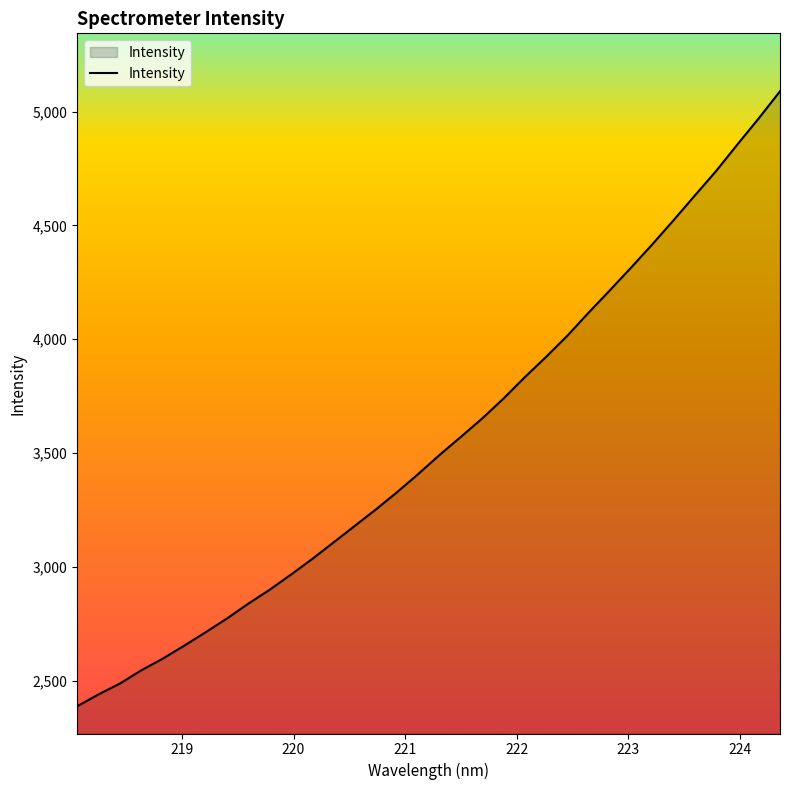

What is the smallest value displayed?

2388.6